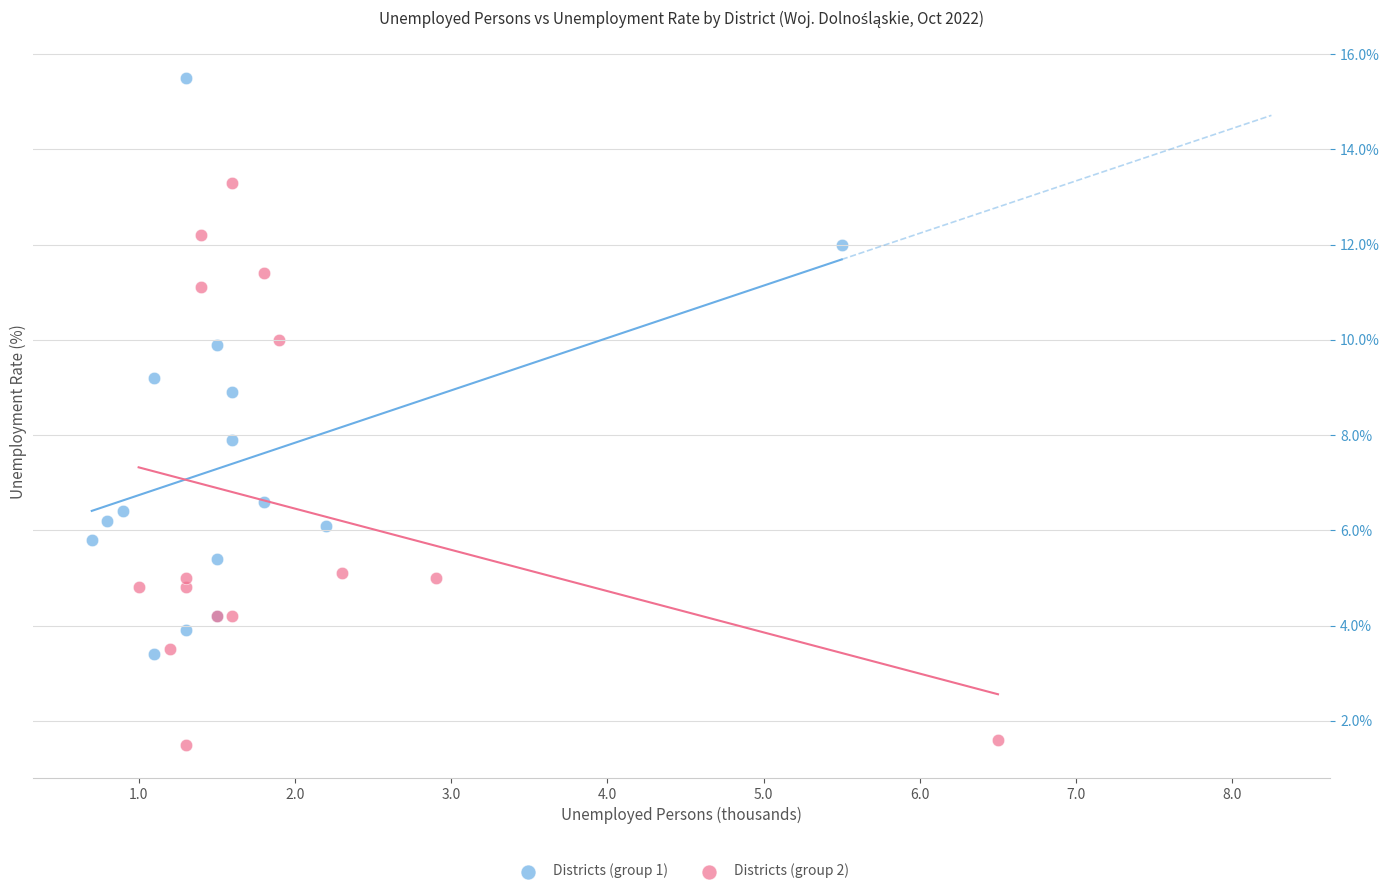

Which series reaches the maximum Y coordinate?

Districts (group 1)